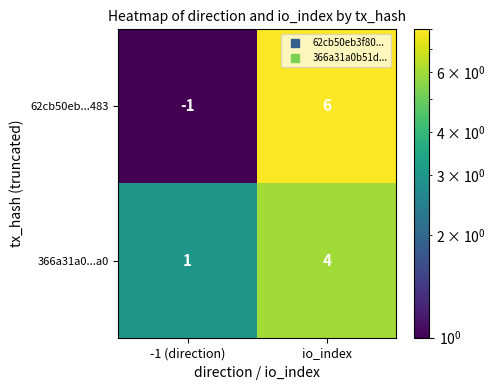

At which category is the sum across all series the highest?

io_index